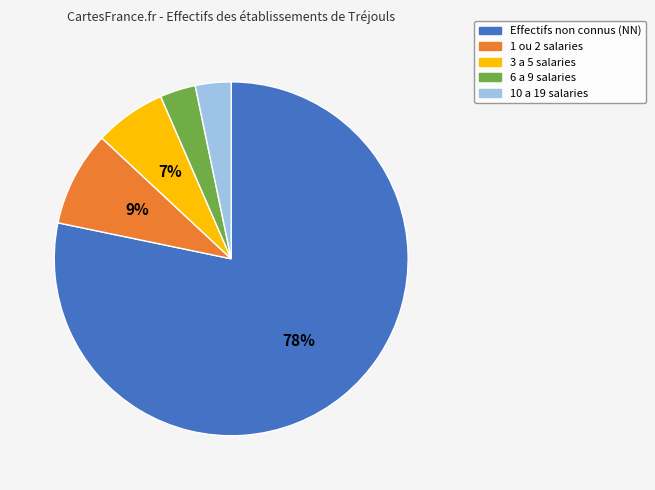

To the nearest percent, what is the difference between the largest and smallest slice percentages?

75%